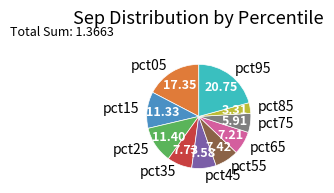

Which has a higher value, pct85 or pct95?

pct95